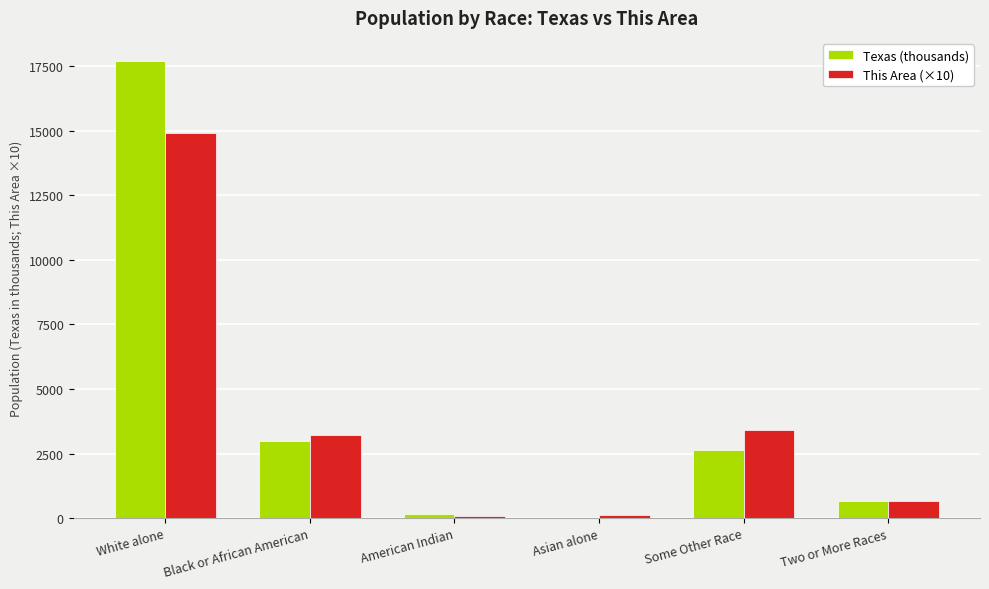

Is it true that Texas (thousands) equals 1040.4 at Black or African American?

False